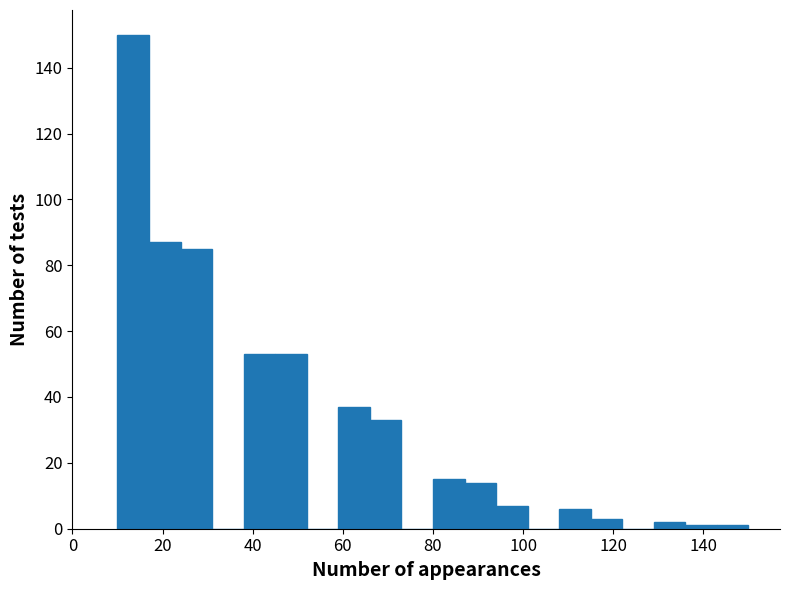

Read against the x-axis, roughly where is the centre of the tallest bar?

14